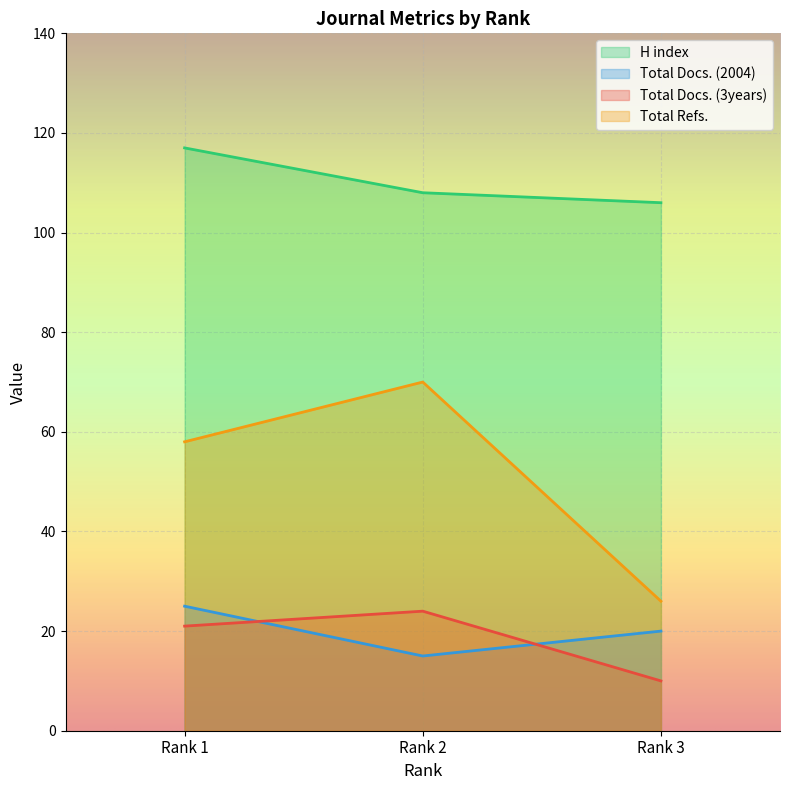

Is it true that Total Refs. equals 58 at Rank 1?

True